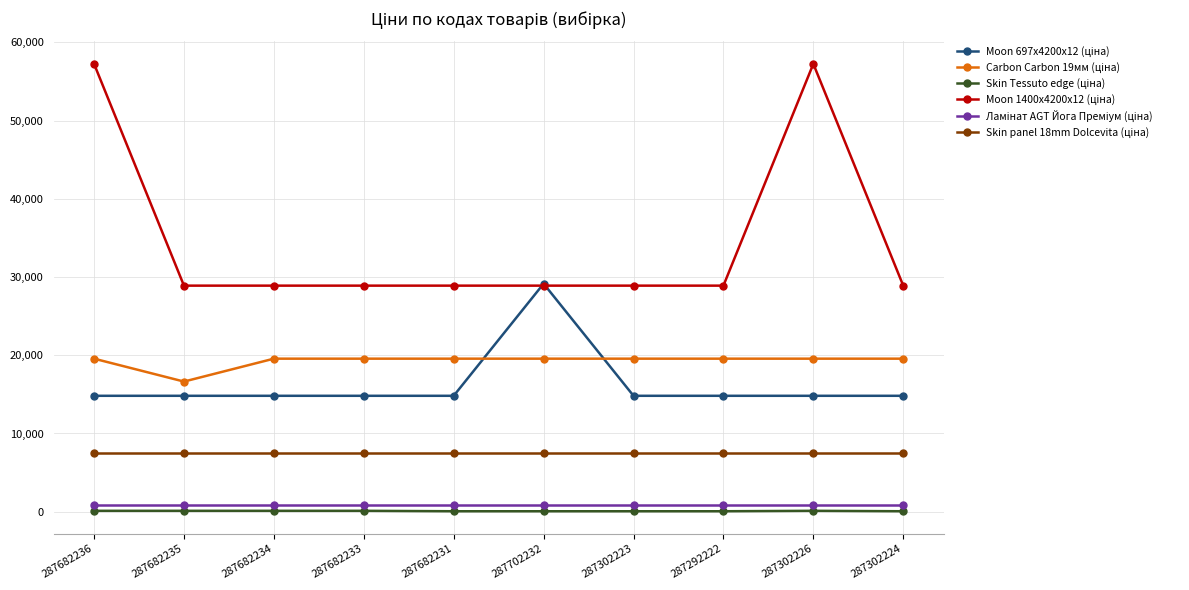

Reading left to right, extract all data points from this chart.

Moon 697x4200x12 (ціна): 14817.6	14817.6	14817.6	14817.6	14817.6	29152.3	14817.6	14817.6	14817.6	14817.6
Carbon Carbon 19мм (ціна): 19564.9	16636.8	19564.9	19564.9	19564.9	19564.9	19564.9	19564.9	19564.9	19564.9
Skin Tessuto edge (ціна): 111.8	111.8	111.8	111.8	55.9	55.9	55.9	55.9	111.8	55.9
Moon 1400x4200x12 (ціна): 57258.0	28901.7	28901.7	28901.7	28901.7	28901.7	28901.7	28901.7	57258.0	28901.7
Ламінат AGT Йога Преміум (ціна): 802.1	802.1	802.1	802.1	802.1	802.1	802.1	802.1	802.1	802.1
Skin panel 18mm Dolcevita (ціна): 7444.6	7444.6	7444.6	7444.6	7444.6	7444.6	7444.6	7444.6	7444.6	7444.6